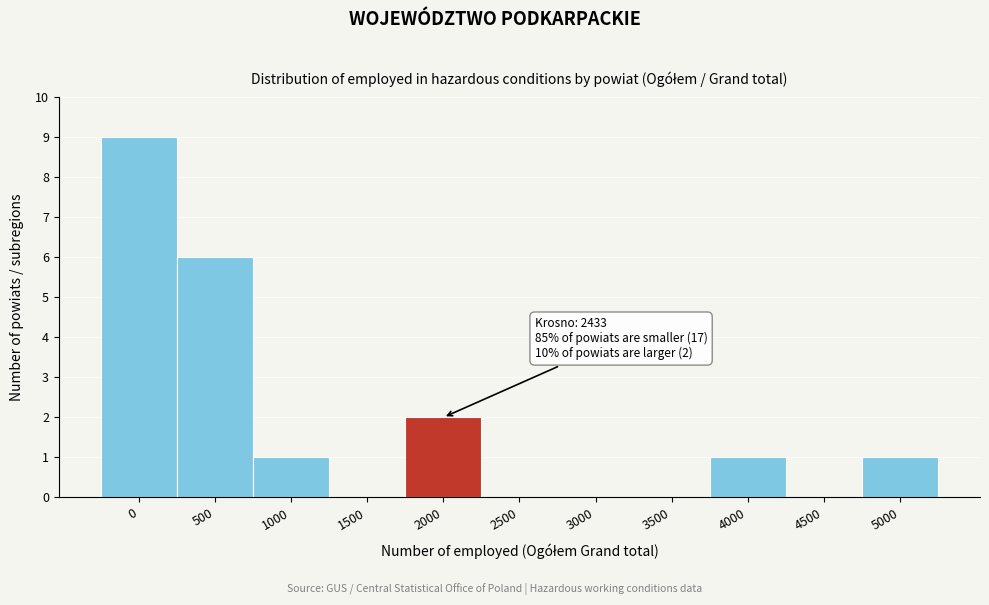

Reading left to right, extract all data points from this chart.

0=9	500=6	1000=1	1500=0	2000=2	2500=0	3000=0	3500=0	4000=1	4500=0	5000=1